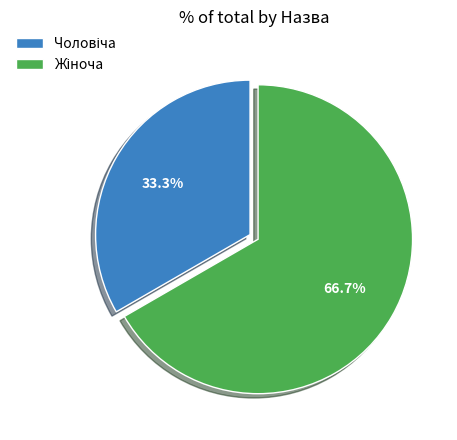

Is there any slice that represents more than half of the pie?

Yes